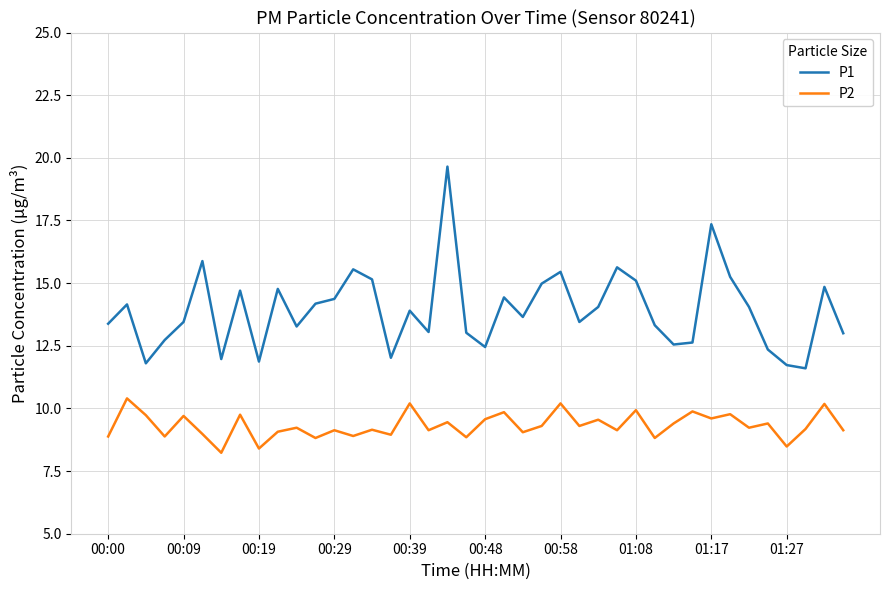

True or false: P2 and P1 cross at least once.

False